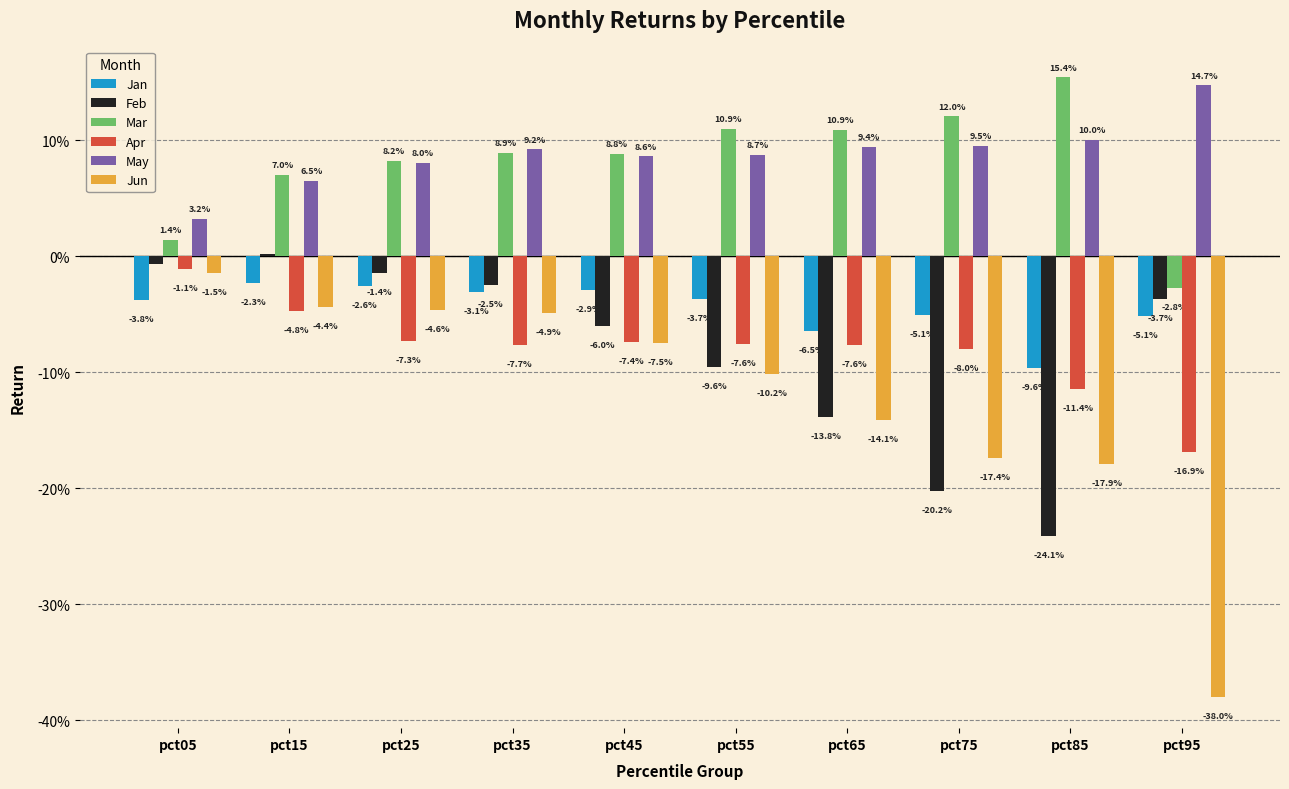

Are the bars grouped side by side (vs. stacked)?

Yes